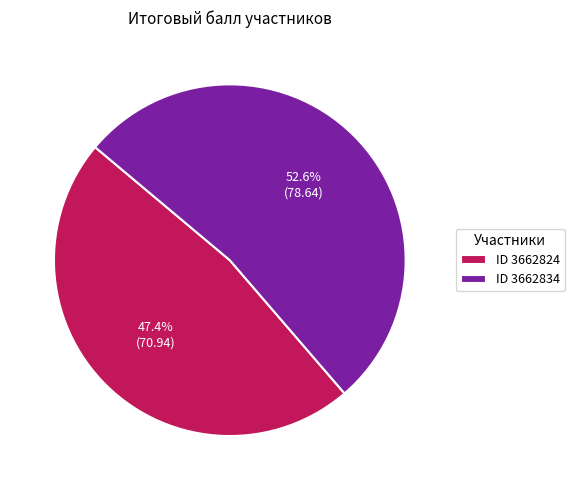

How many slices are in this pie chart?

2